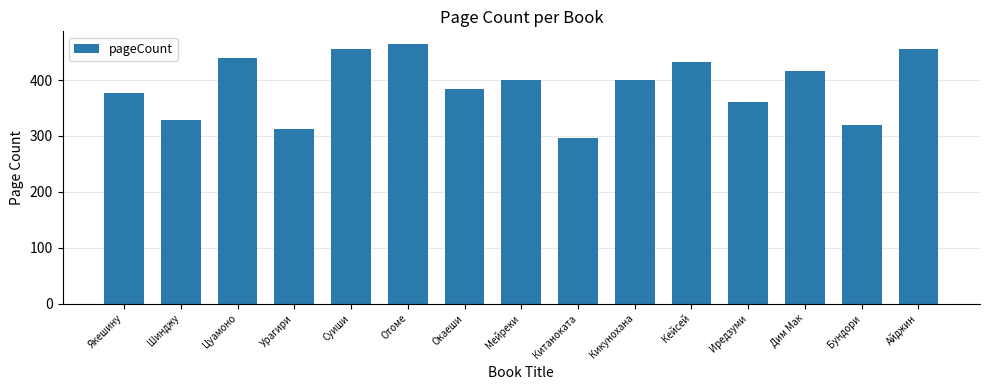

Which has a higher value, Дим Мак or Китаноката?

Дим Мак